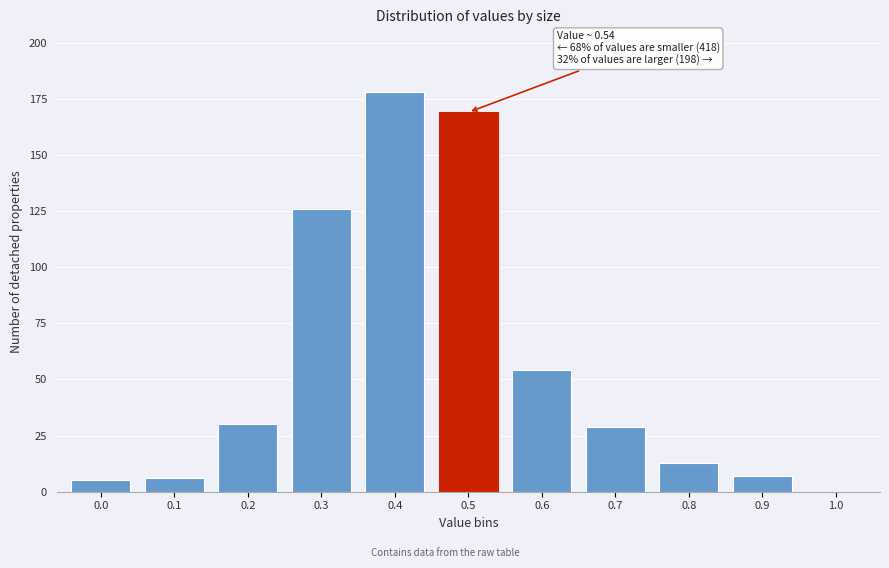

Reading left to right, list all the values displayed in this chart.

0.0=5	0.1=6	0.2=30	0.3=126	0.4=178	0.5=169	0.6=54	0.7=29	0.8=13	0.9=7	1.0=0